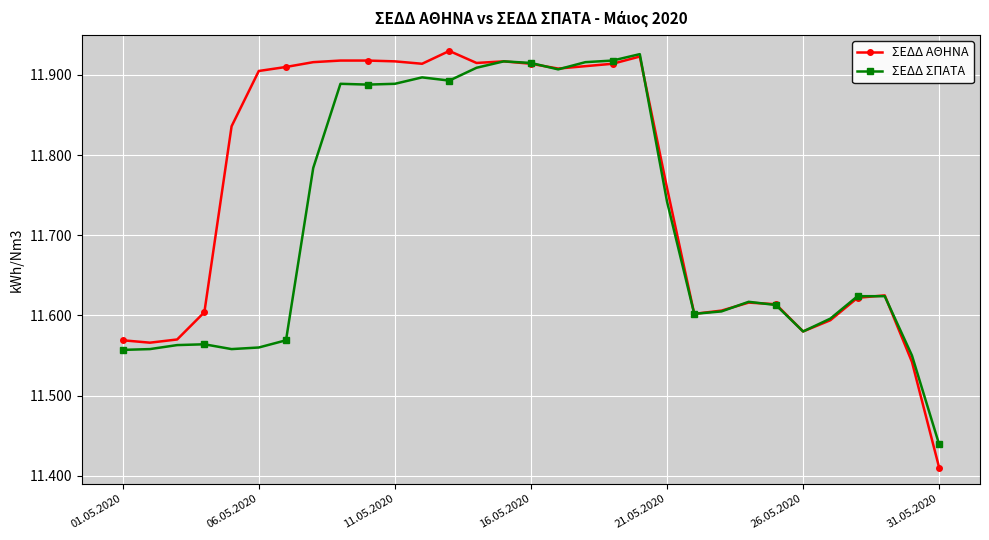

True or false: ΣΕΔΔ ΣΠΑΤΑ has more than 1 interior local peaks.

True